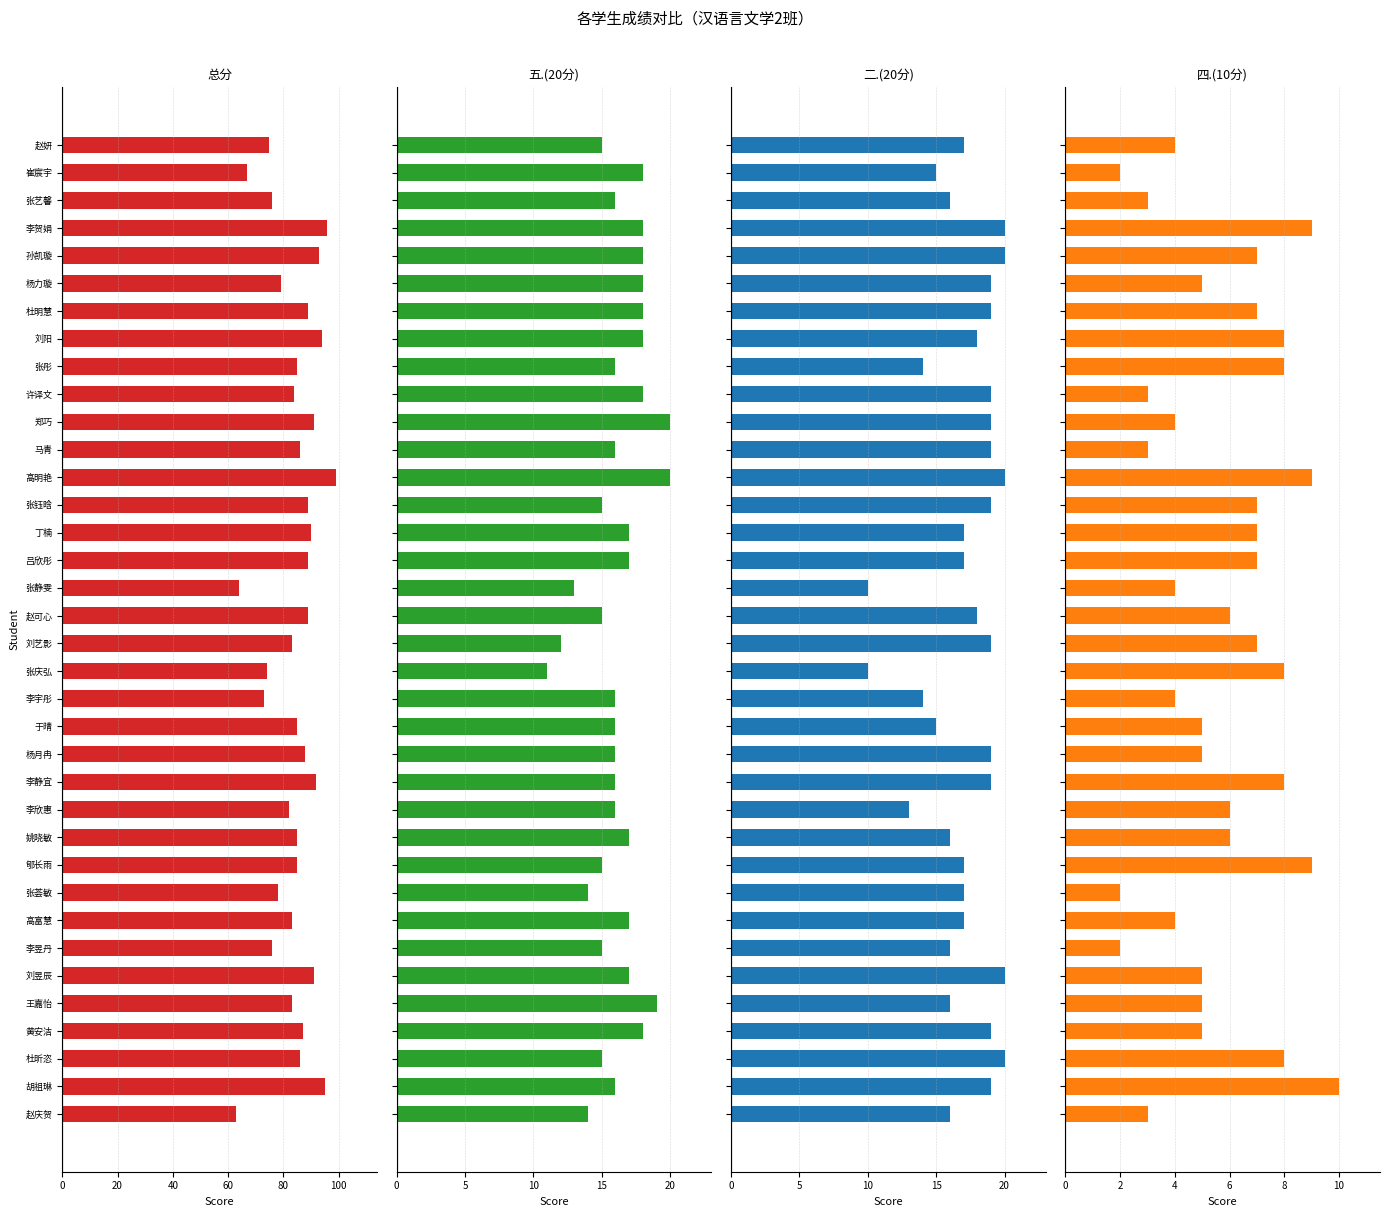

Where does the 二.(20分) series first go above 18?

胡祖琳